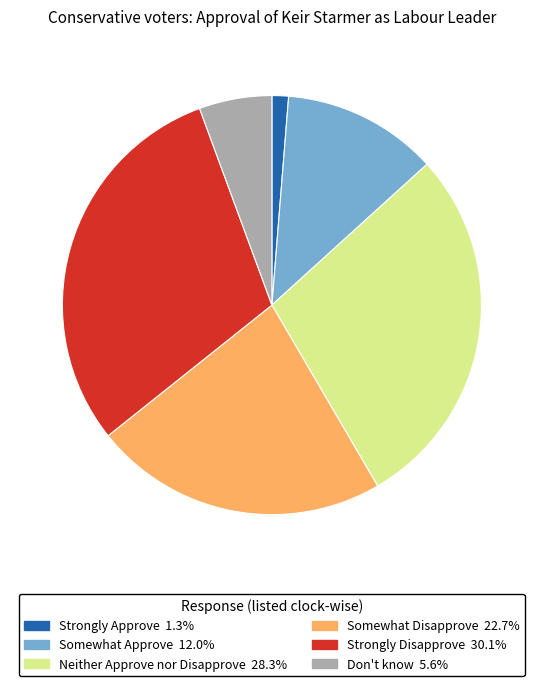

Combined, do Somewhat Approve and Strongly Approve account for over 50%?

No